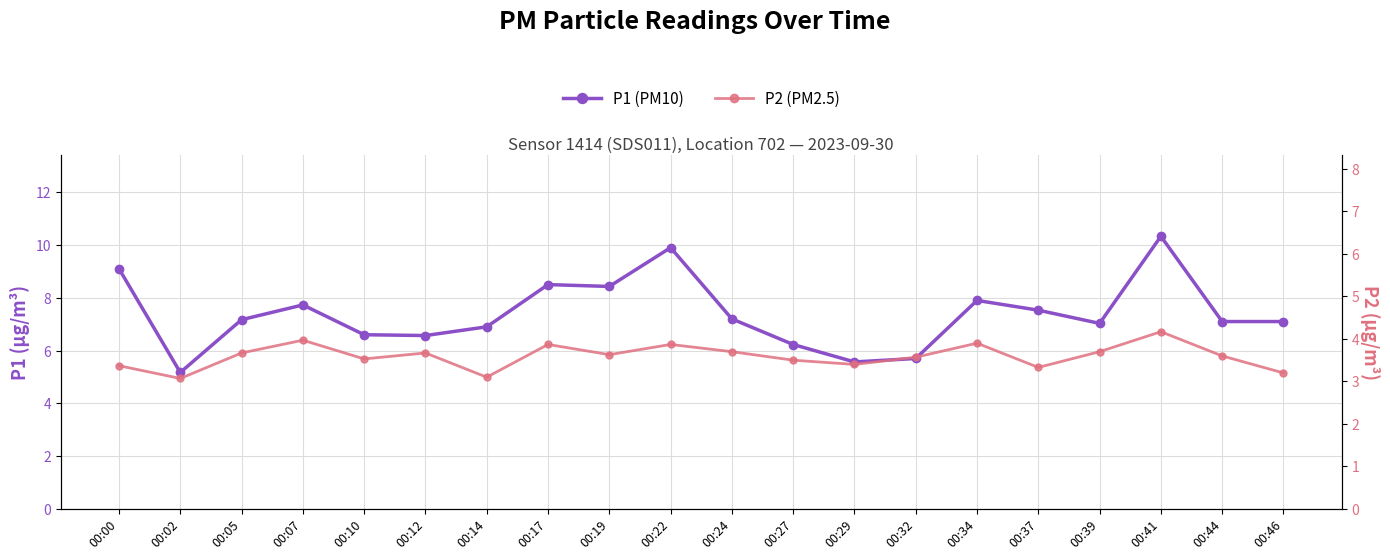

Rank the series by their average value, from lowest to highest.

P2 (PM2.5), P1 (PM10)